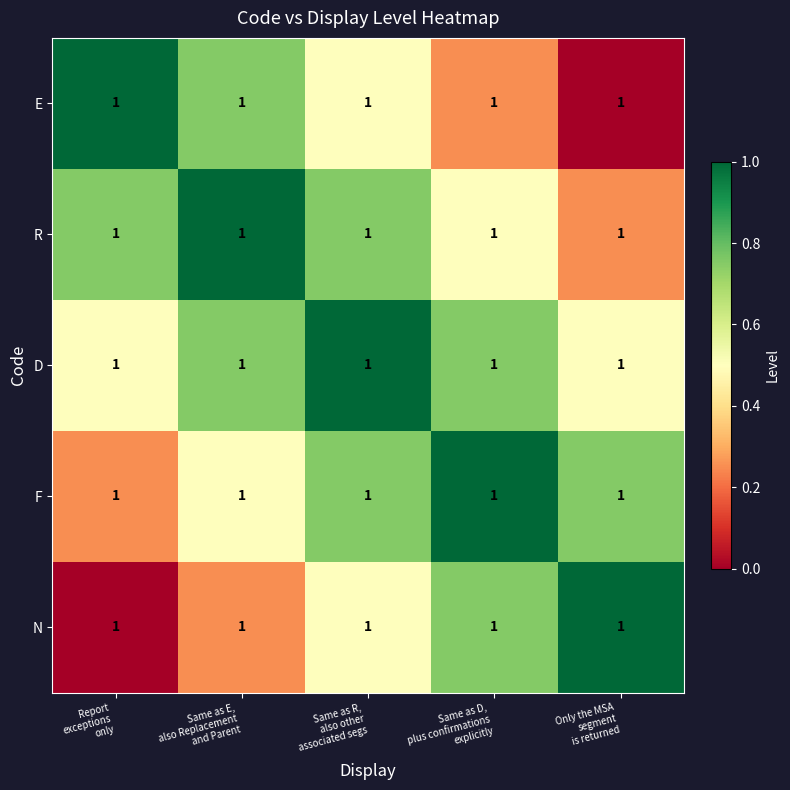

Between Same as D,
plus confirmations
explicitly and Only the MSA
segment
is returned, which is larger?

Same as D,
plus confirmations
explicitly